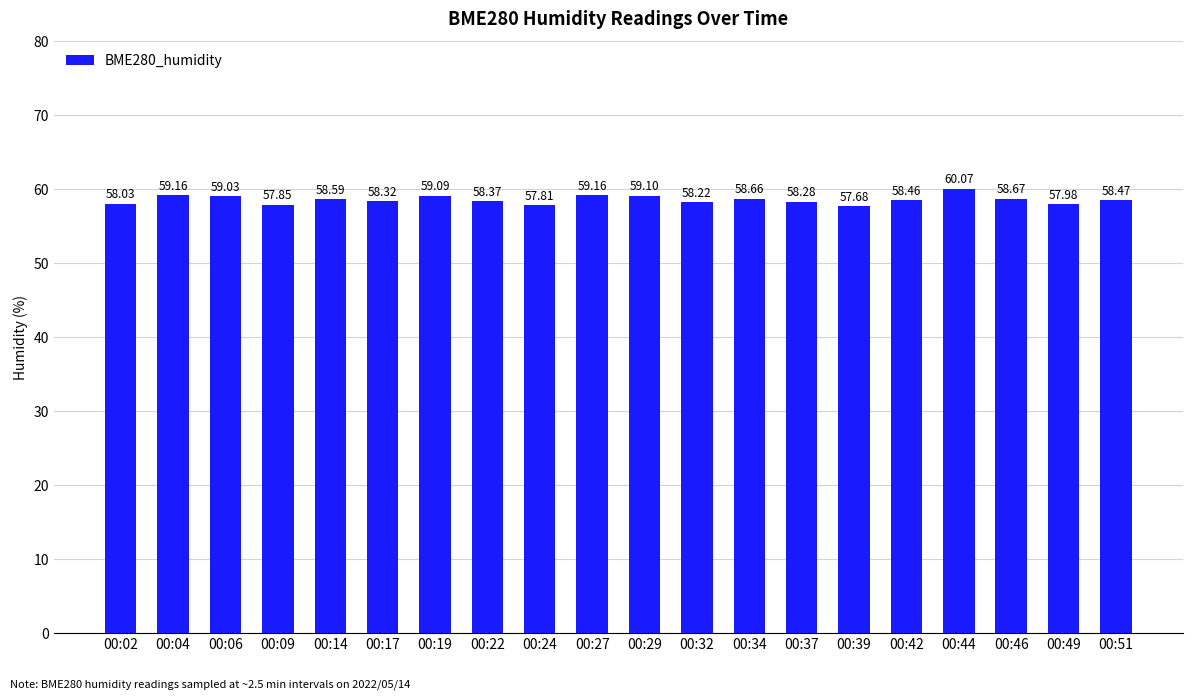

Between 00:49 and 00:39, which is larger?

00:49